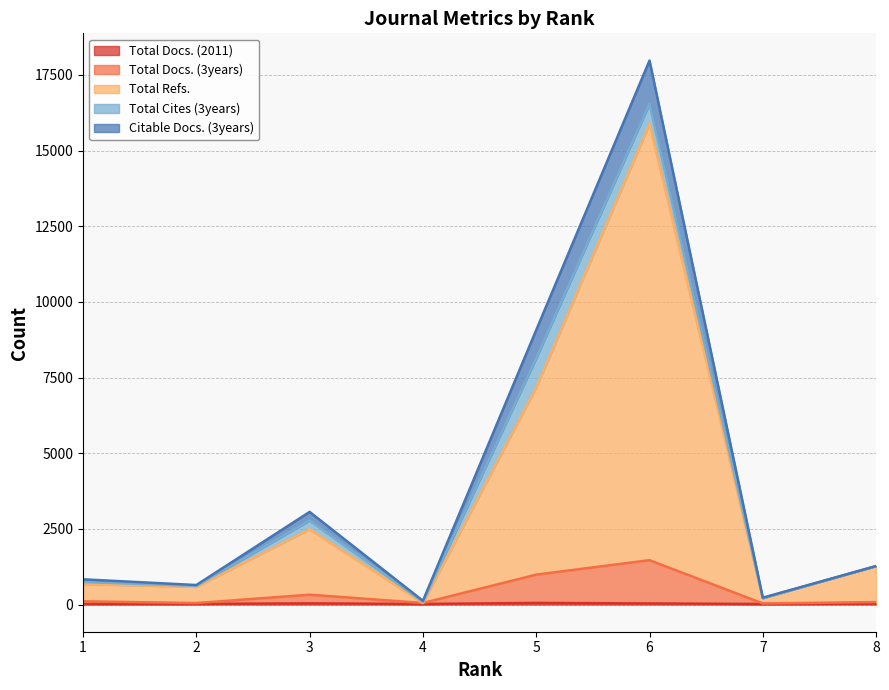

What is the difference between the highest and lowest values at 5?

9018